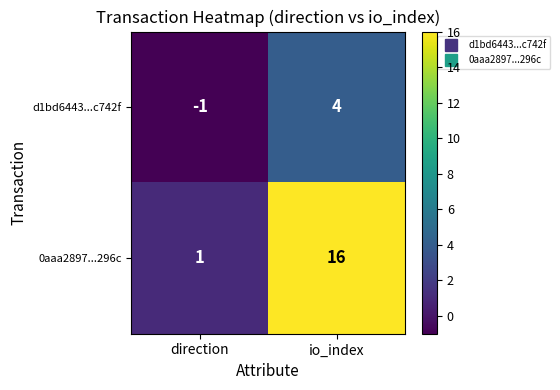

Reading right to left, transcribe all the data shown in this chart.

d1bd6443...c742f: 4	-1
0aaa2897...296c: 16	1